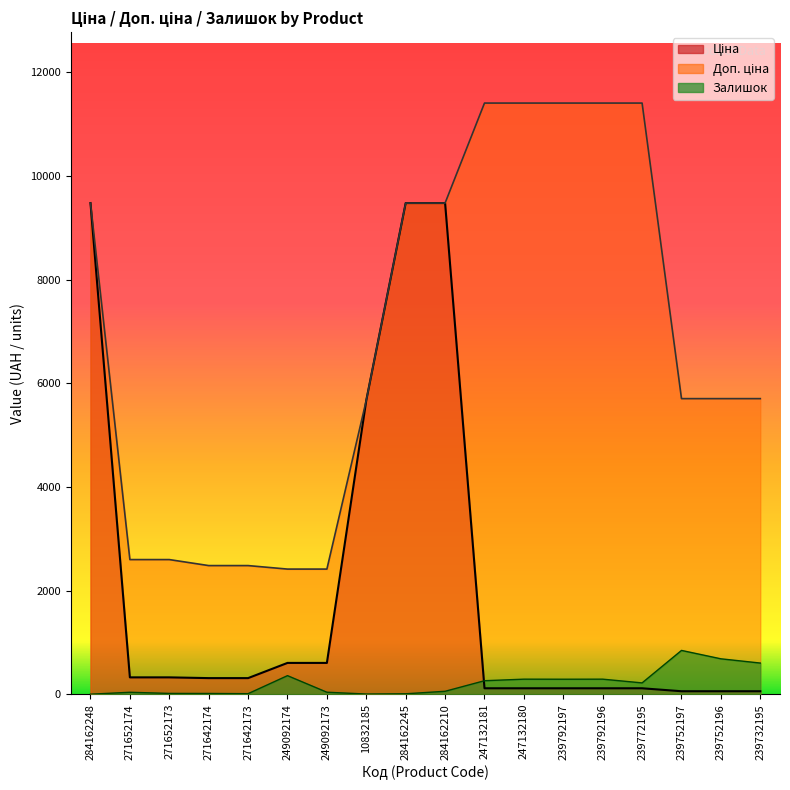

Reading left to right, list all the values displayed in this chart.

Ціна: 9480.1	324.8	324.8	310.3	310.3	603.7	603.7	5673.8	9480.1	9480.1	114.1	114.1	114.1	114.1	114.1	57.0	57.0	57.0
Доп. ціна: 9480.1	2598.3	2598.3	2482.4	2482.4	2414.8	2414.8	5673.8	9480.1	9480.1	11410.0	11410.0	11410.0	11410.0	11410.0	5705.0	5705.0	5705.0
Залишок: 0.0	37.0	15.0	14.0	10.0	358.0	38.0	3.0	8.0	56.0	260.0	290.0	289.0	290.0	218.0	845.0	683.0	601.0